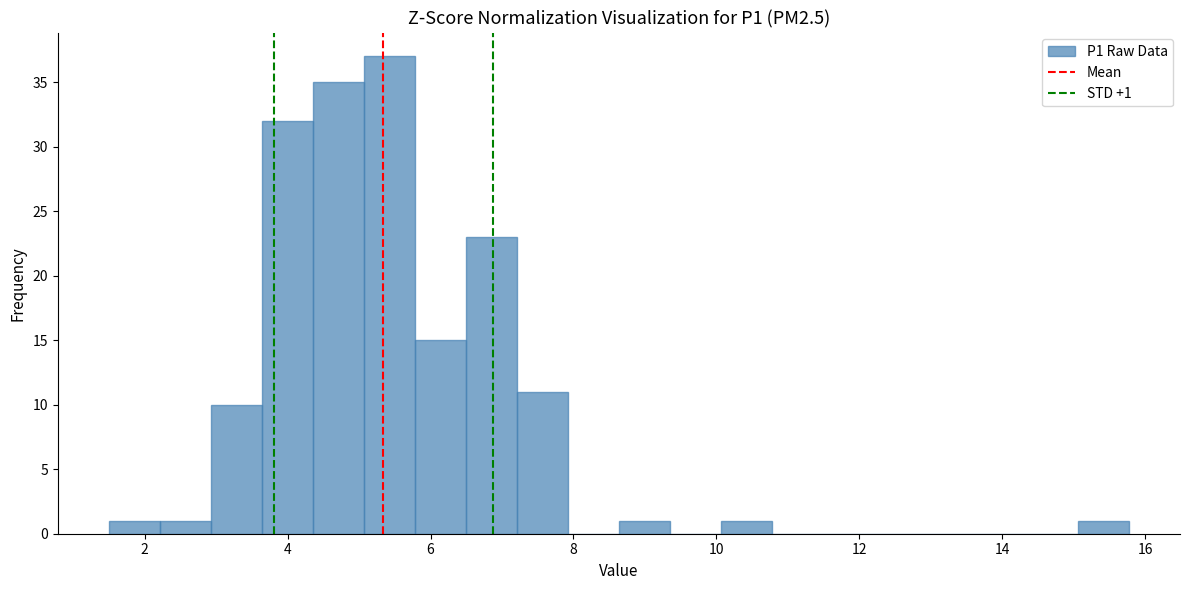

Around what value on the x-axis is the tallest bar? Give the approximate position of its centre, as read against the axis.

5.4